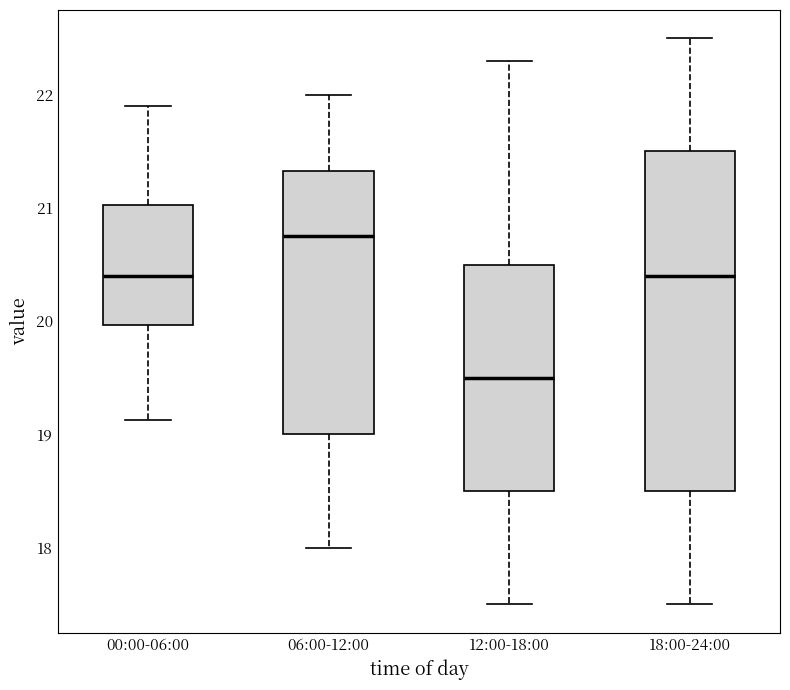

Where does the upper whisker of the box for 18:00-24:00 end on the y-axis? The values are not printed on the chart, so give them approximately, as read against the axis.

22.5